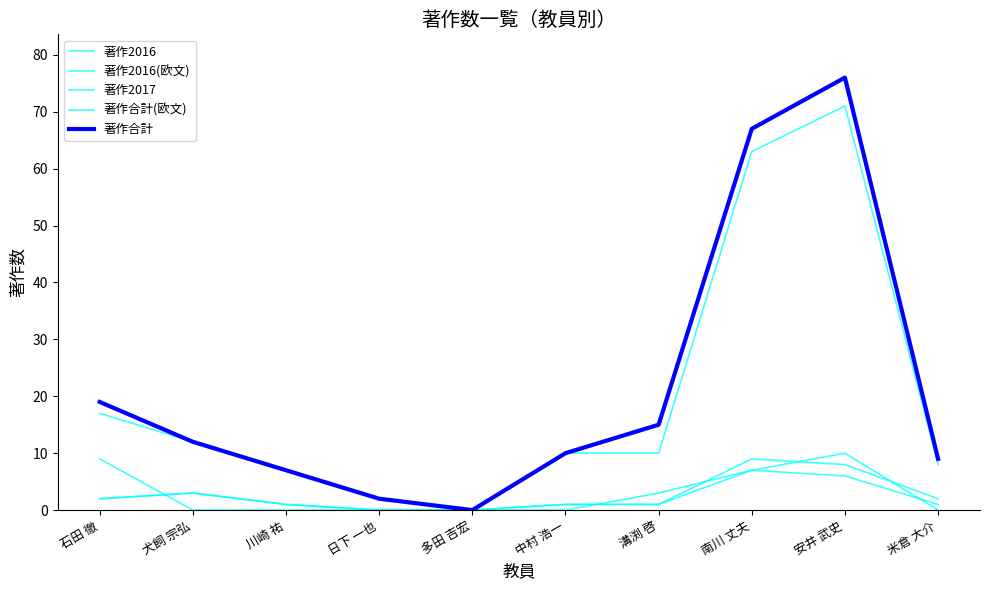

What is the sum of all 著作2016(欧文) values?

22